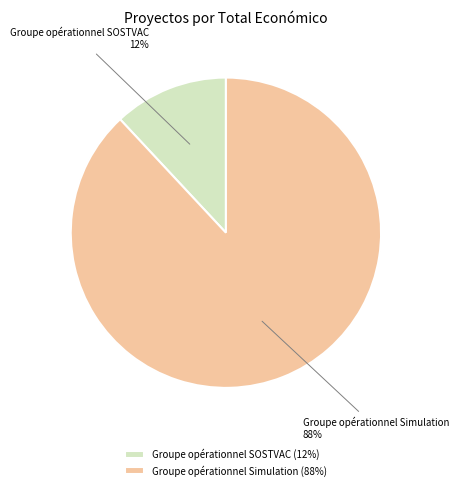

The Groupe opérationnel Simulation slice represents 95% of the pie. True or false?

False